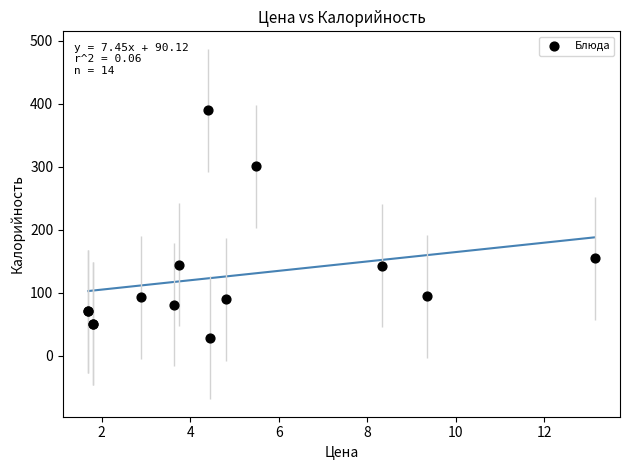

What Y value in the scatter plot is closest to 209?

154.8